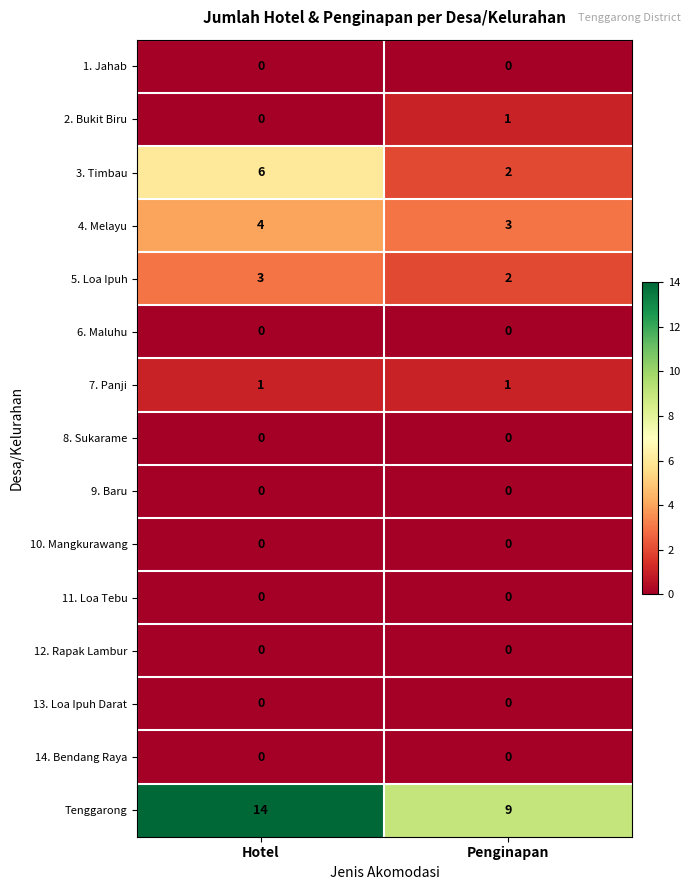

Reading left to right, what are all the values shown in this chart?

1. Jahab: 0	0
2. Bukit Biru: 0	1
3. Timbau: 6	2
4. Melayu: 4	3
5. Loa Ipuh: 3	2
6. Maluhu: 0	0
7. Panji: 1	1
8. Sukarame: 0	0
9. Baru: 0	0
10. Mangkurawang: 0	0
11. Loa Tebu: 0	0
12. Rapak Lambur: 0	0
13. Loa Ipuh Darat: 0	0
14. Bendang Raya: 0	0
Tenggarong: 14	9